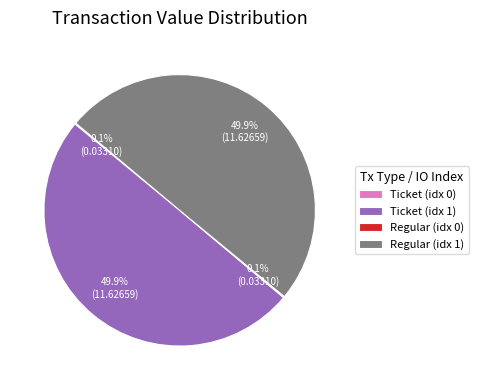

What percentage is NOT represented by Ticket (idx 1)?

50.1%